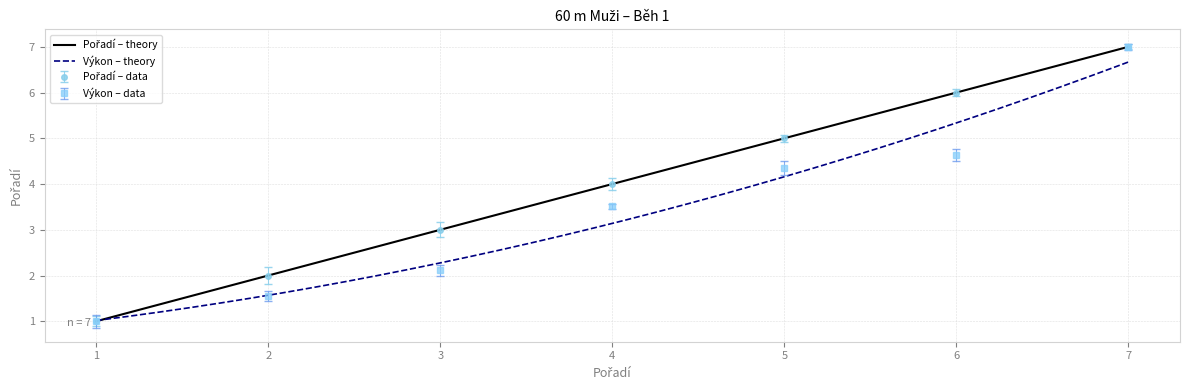

Is it true that Výkon – data equals 2.4 at 2?

False